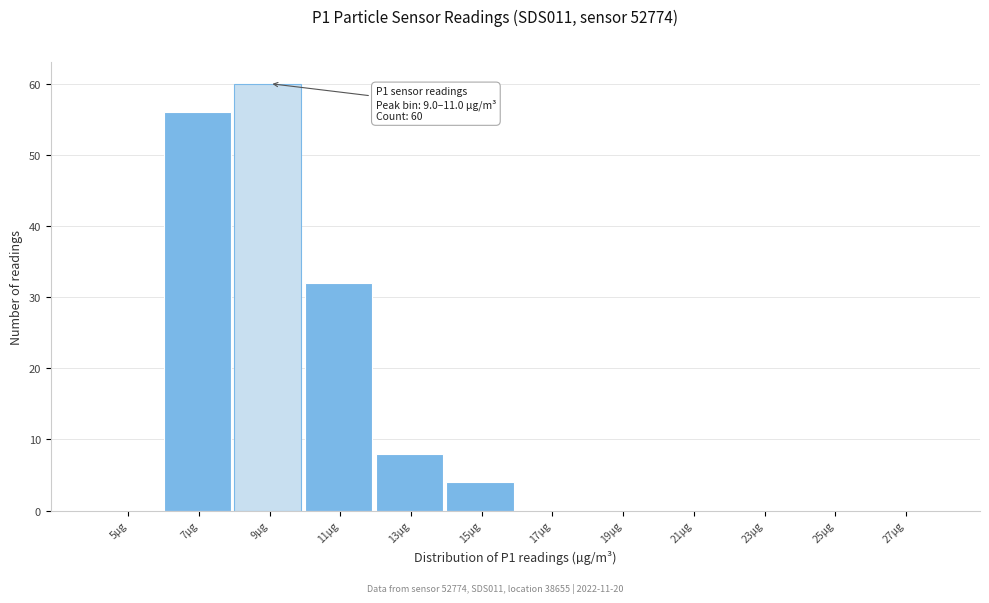

Reading left to right, what are all the values shown in this chart?

5µg=0	7µg=56	9µg=60	11µg=32	13µg=8	15µg=4	17µg=0	19µg=0	21µg=0	23µg=0	25µg=0	27µg=0